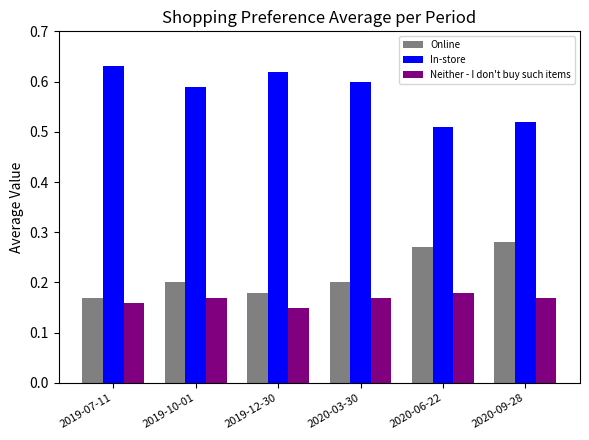

Count the Online values in the range 0 to 1.

6